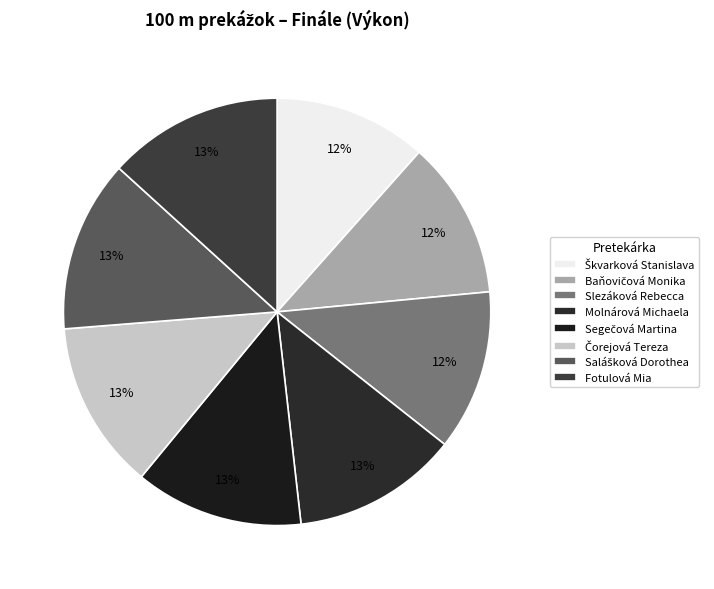

What is the smallest slice in the pie chart?

Škvarková Stanislava